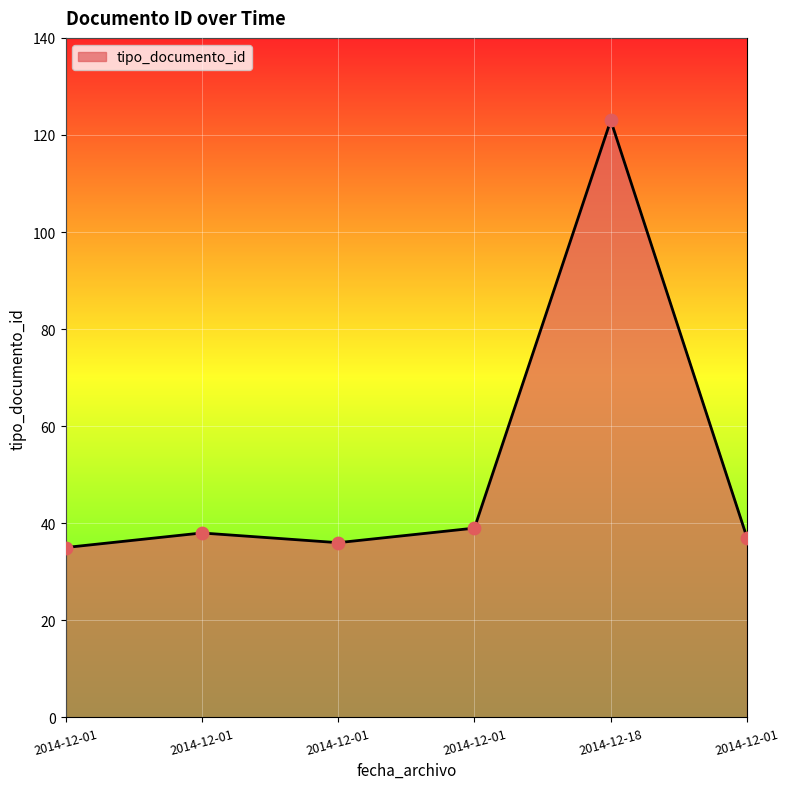

What is the change in value from 2014-12-01 to 2014-12-01?

+4